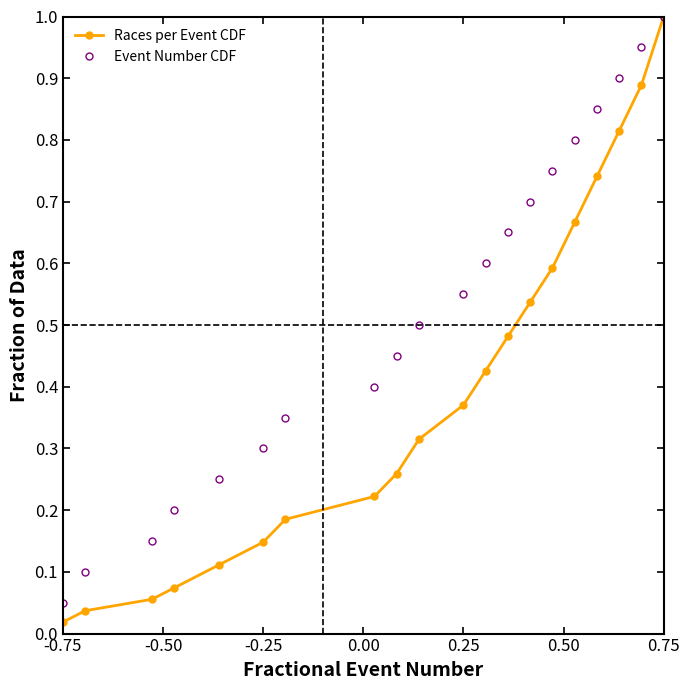

What are all the series names shown in the legend?

Races per Event CDF, Event Number CDF